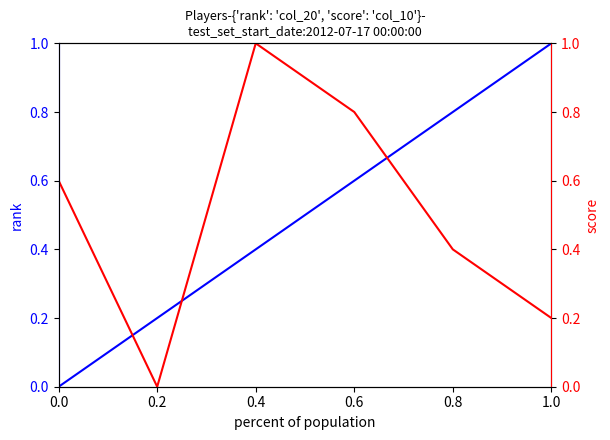

What is the difference between the col_10 values at 0.2 and 0.0?

0.6